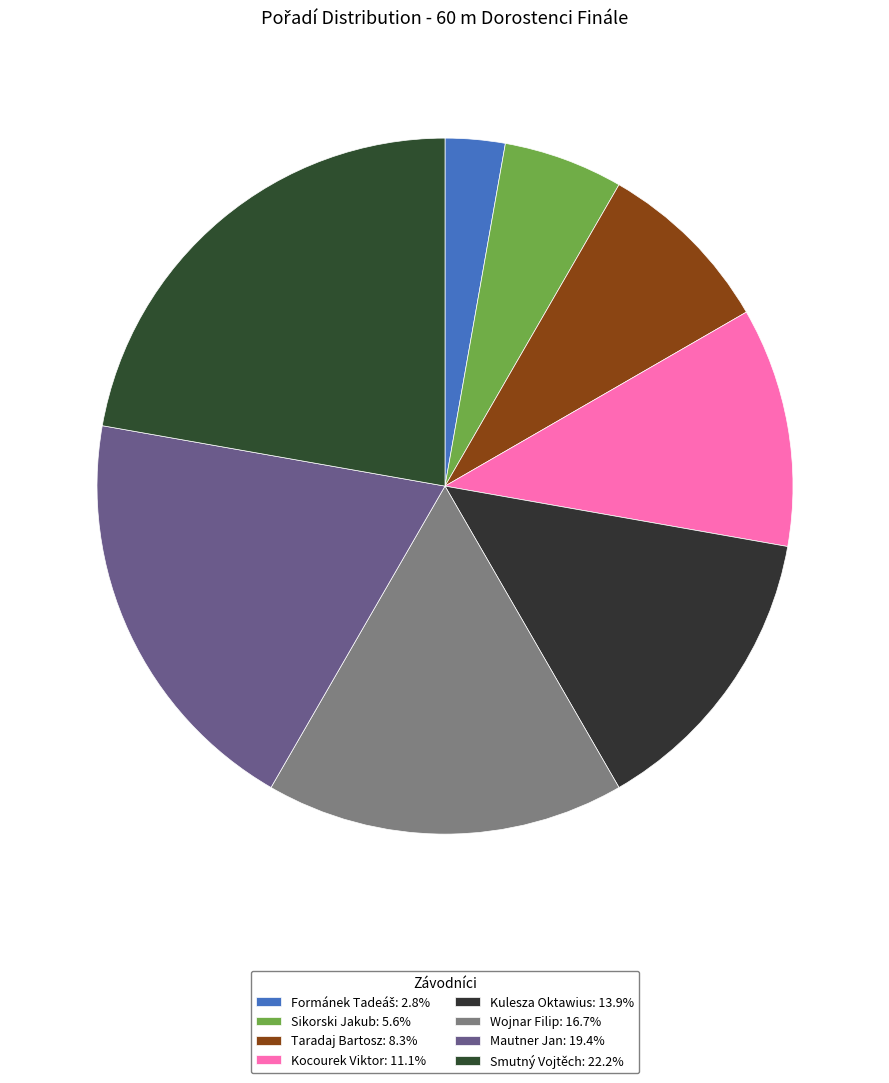

Rank the categories by value from lowest to highest.

Formánek Tadeáš, Sikorski Jakub, Taradaj Bartosz, Kocourek Viktor, Kulesza Oktawius, Wojnar Filip, Mautner Jan, Smutný Vojtěch